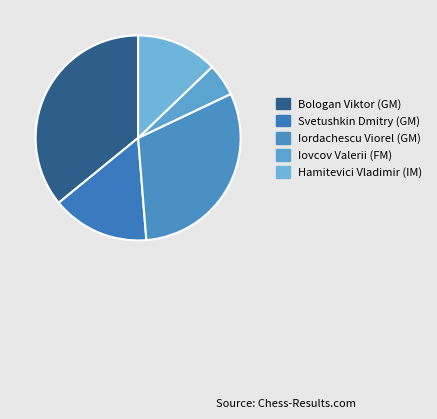

What is the smallest slice in the pie chart?

Iovcov Valerii (FM)